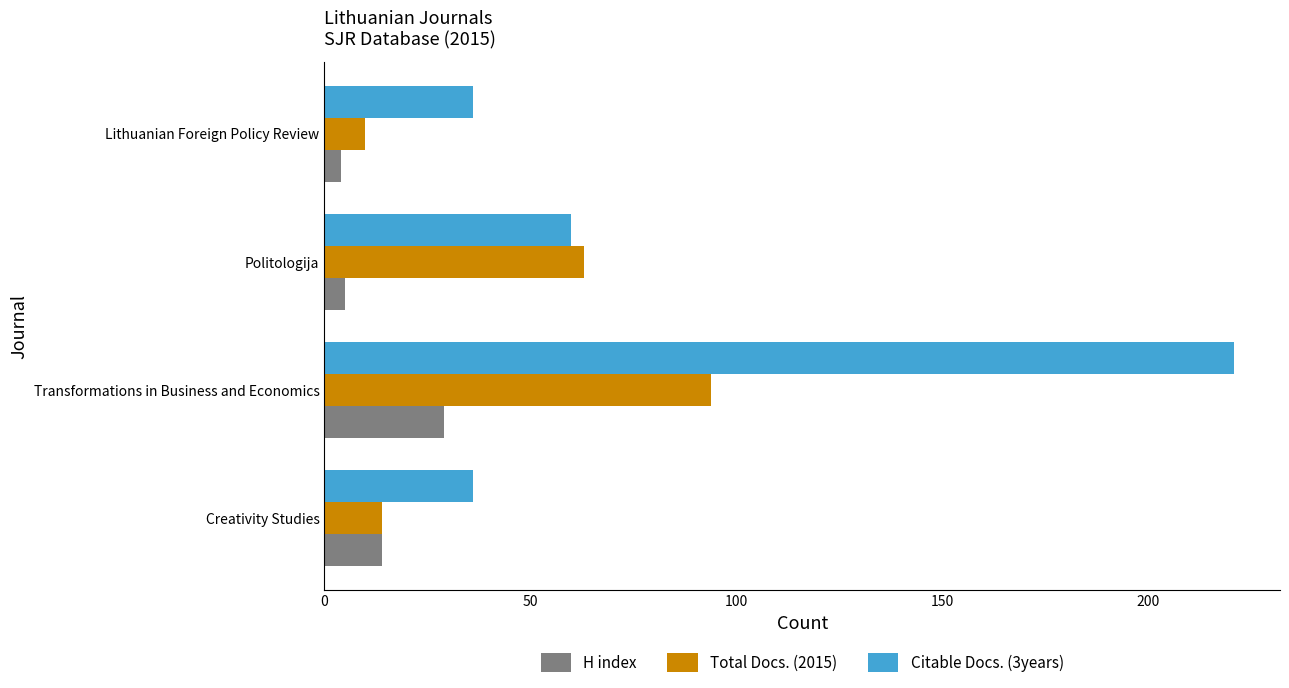

Which series has the widest spread of values?

Citable Docs. (3years)